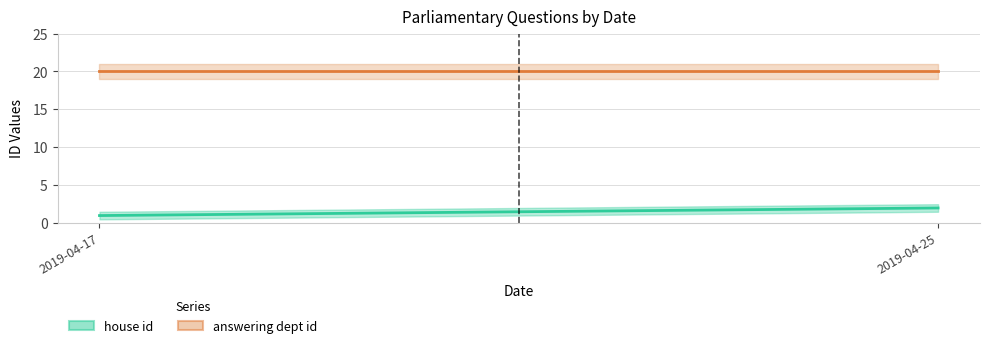

How many values in the house id series are below 2?

2